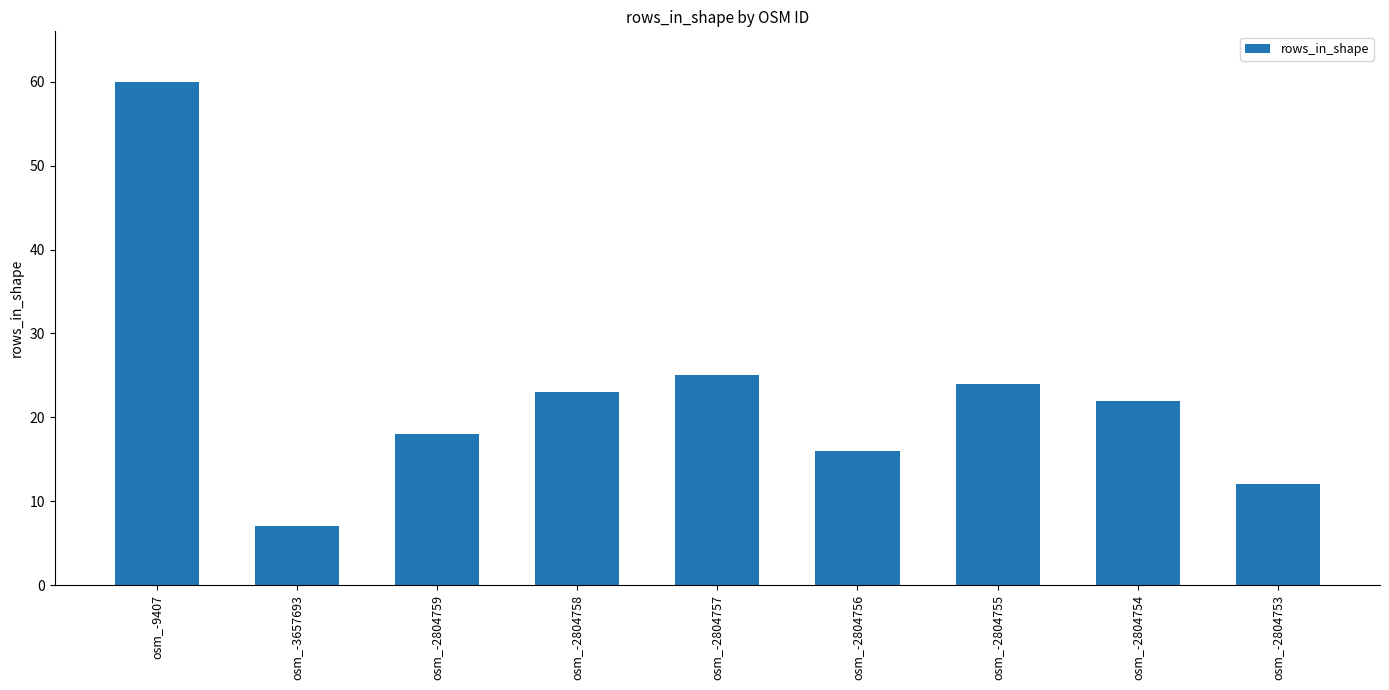

How many bars are there in total?

9